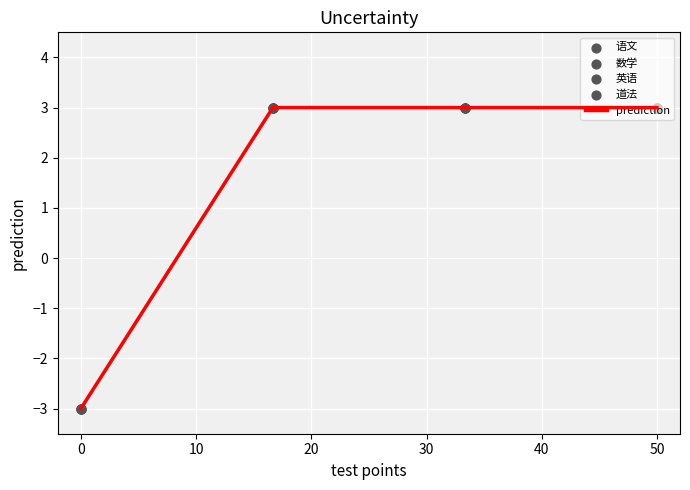

True or false: the data has more than 1 interior local peaks.

False